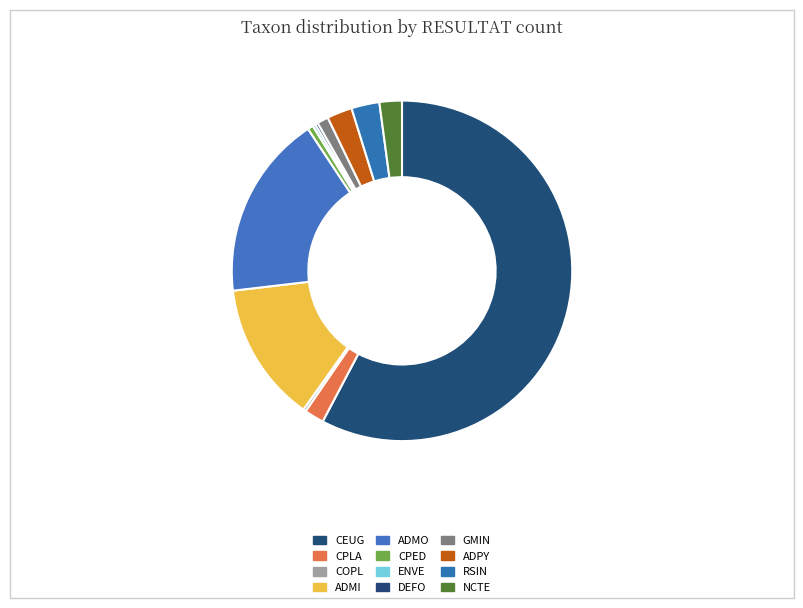

What is the smallest slice in the pie chart?

COPL